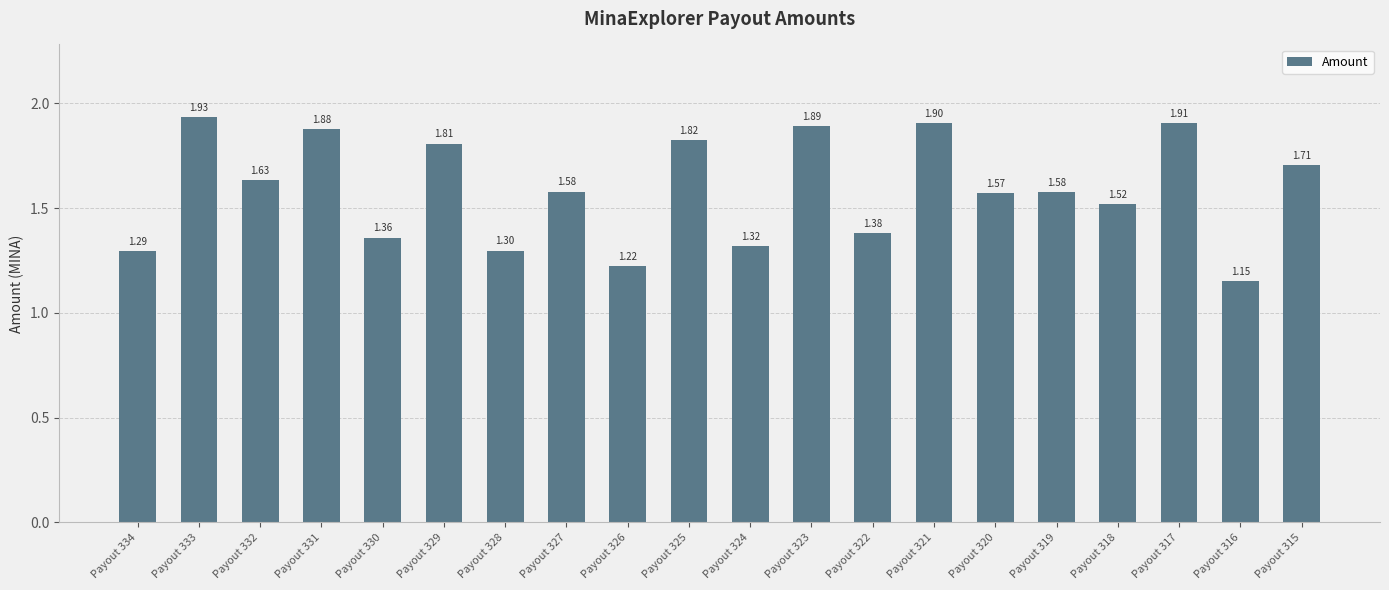

What is the difference between the values at Payout 327 and Payout 323?

0.3